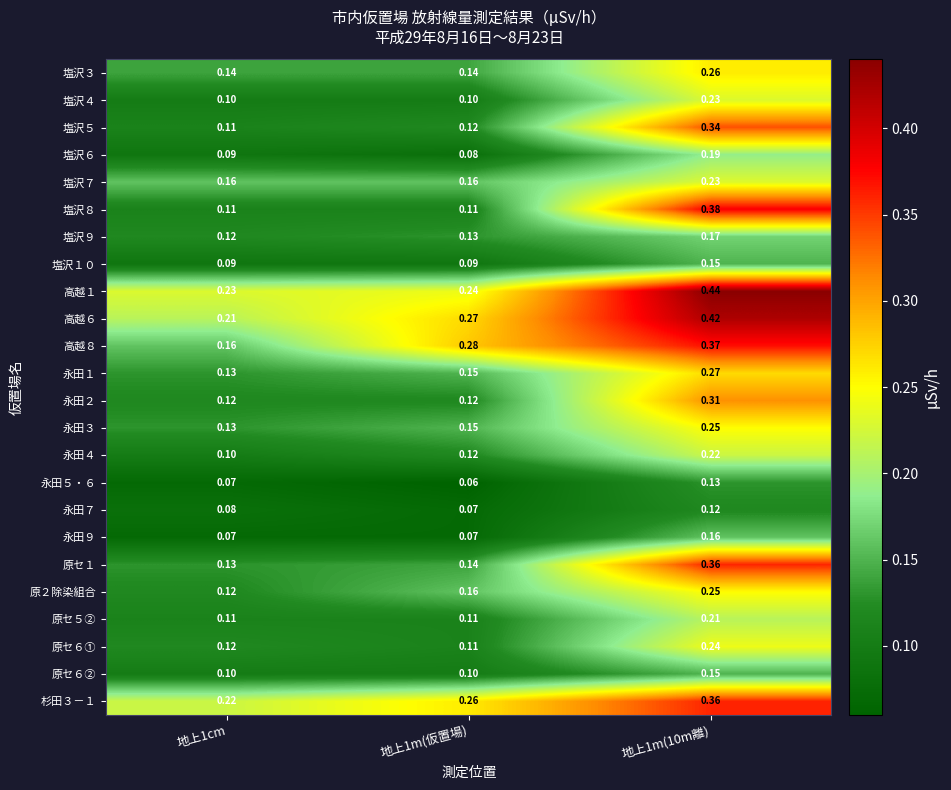

Is the value of 永田３ at 地上1m(10m離) greater than the value of 杉田３－１ at 地上1cm?

Yes